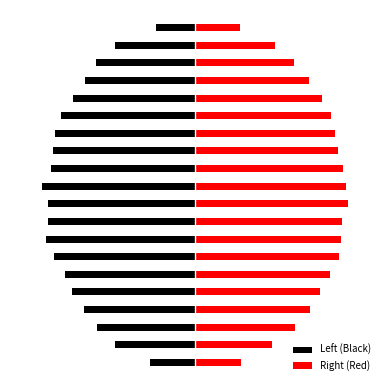

True or false: Right (Red) has a value of 0.9 at 12.

True